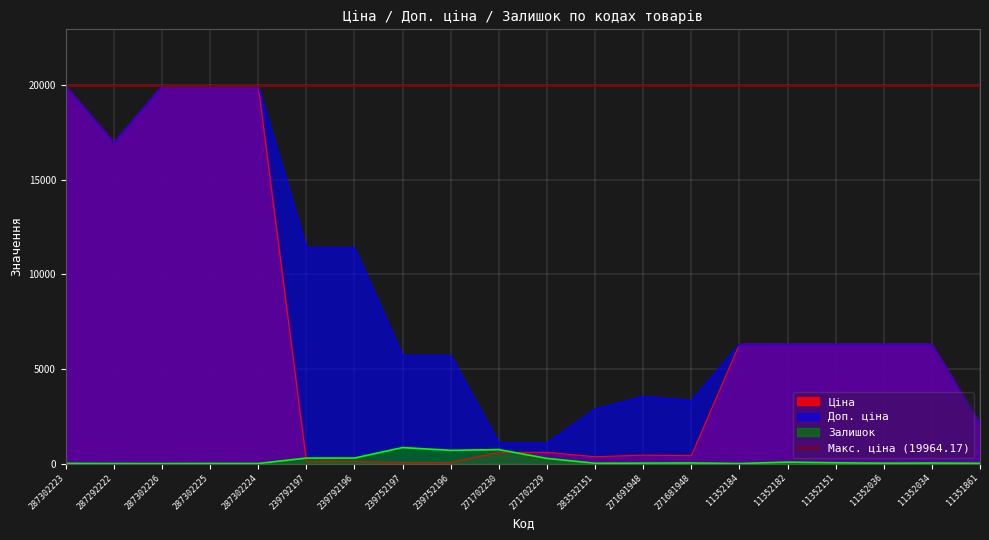

Which series changed the most between 11352036 and 11351861?

Доп. ціна